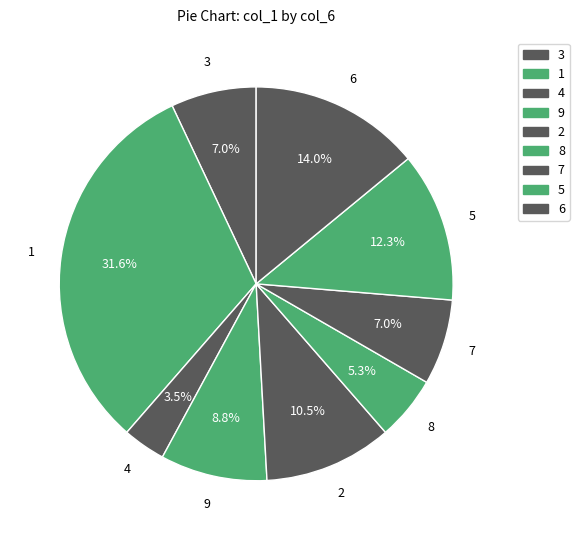

How many segments does this pie chart have?

9